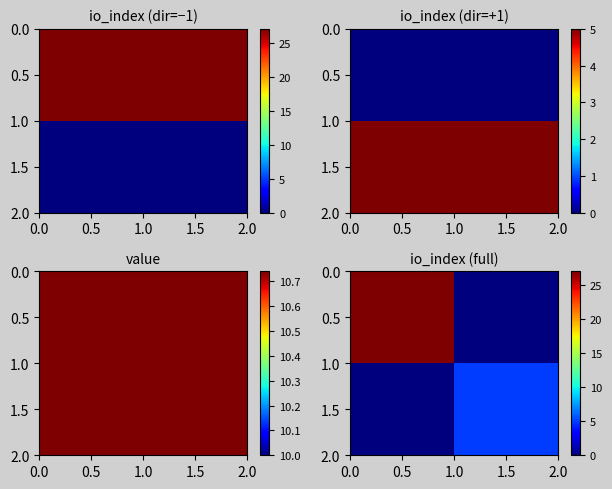

What is the difference between the 1.5 values at 0.5 and 1.5?

5